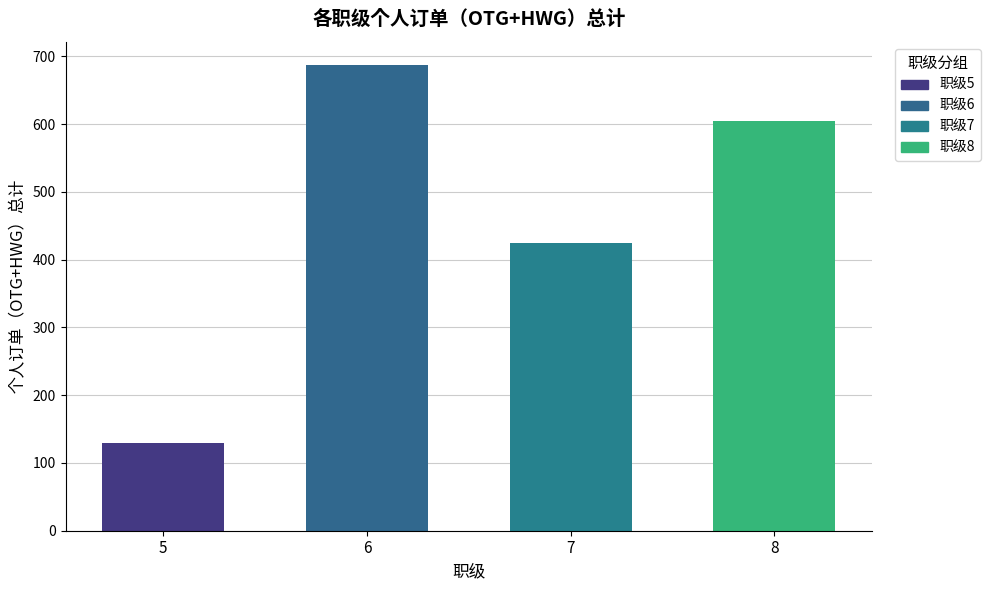

Where is the data nearest to the value 408?

7